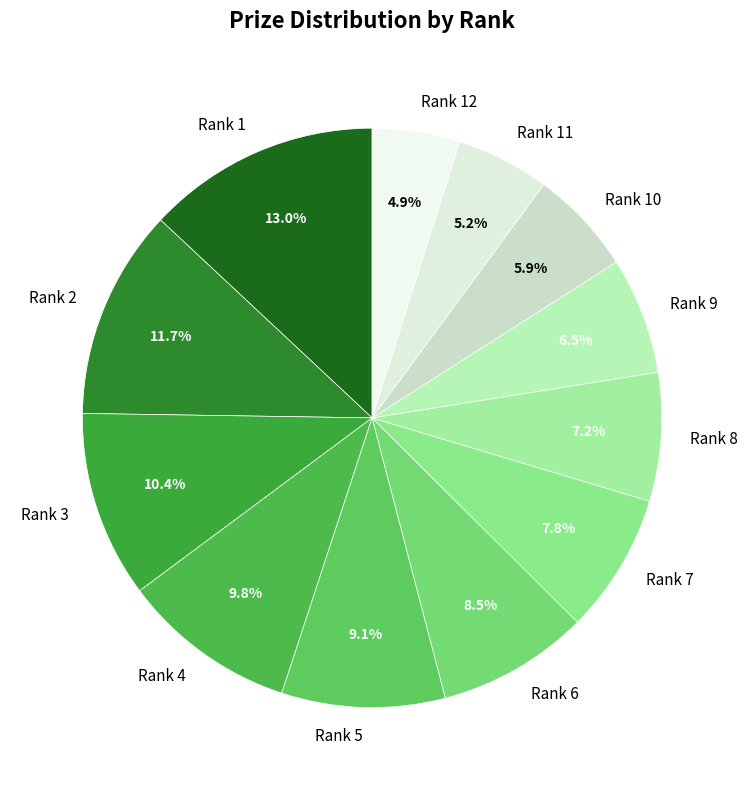

Which slice is the largest?

Rank 1